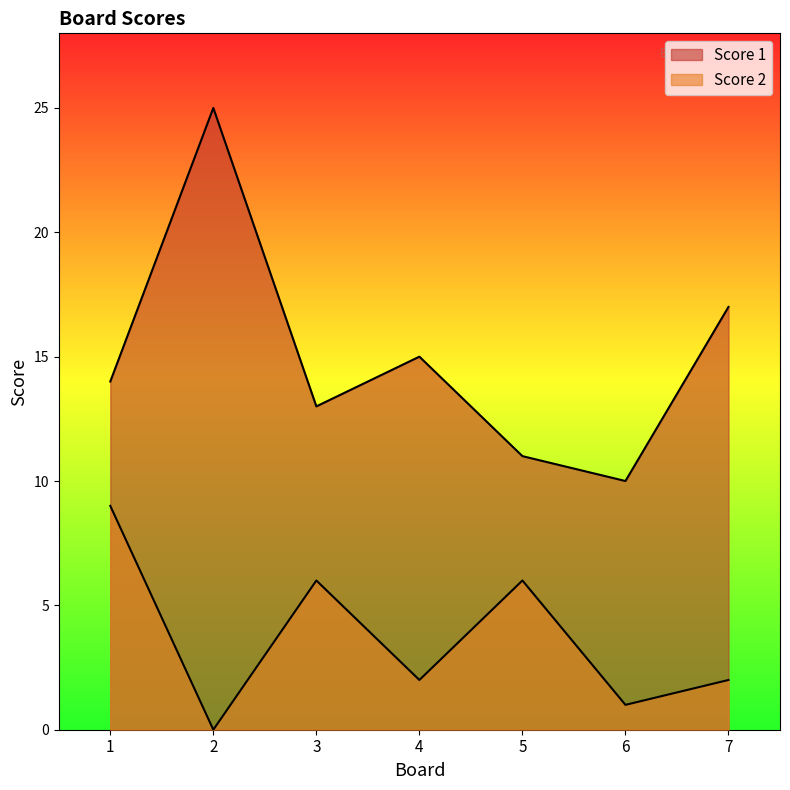

What is the sum of the Score 1 values at 6 and 5?

21